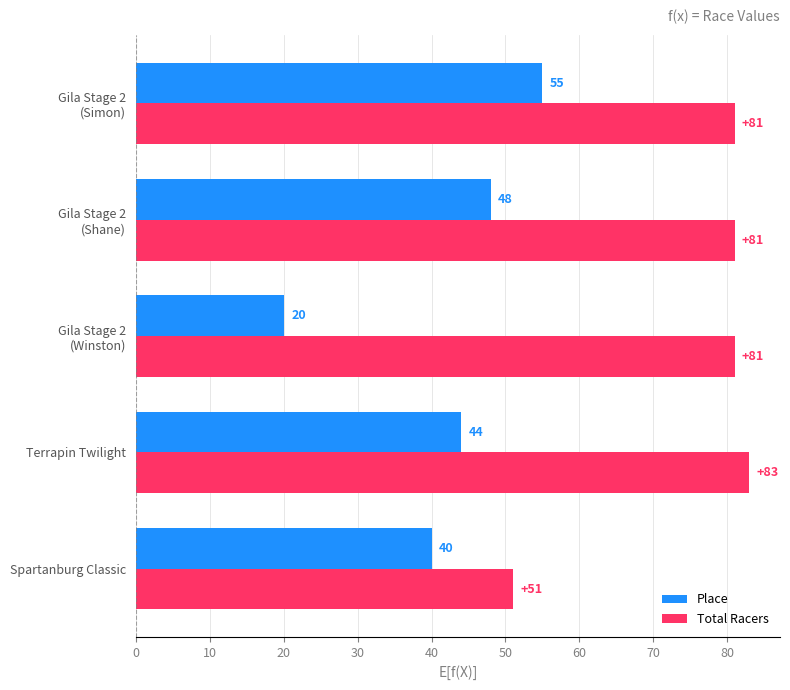

How many categories are shown in the chart?

5